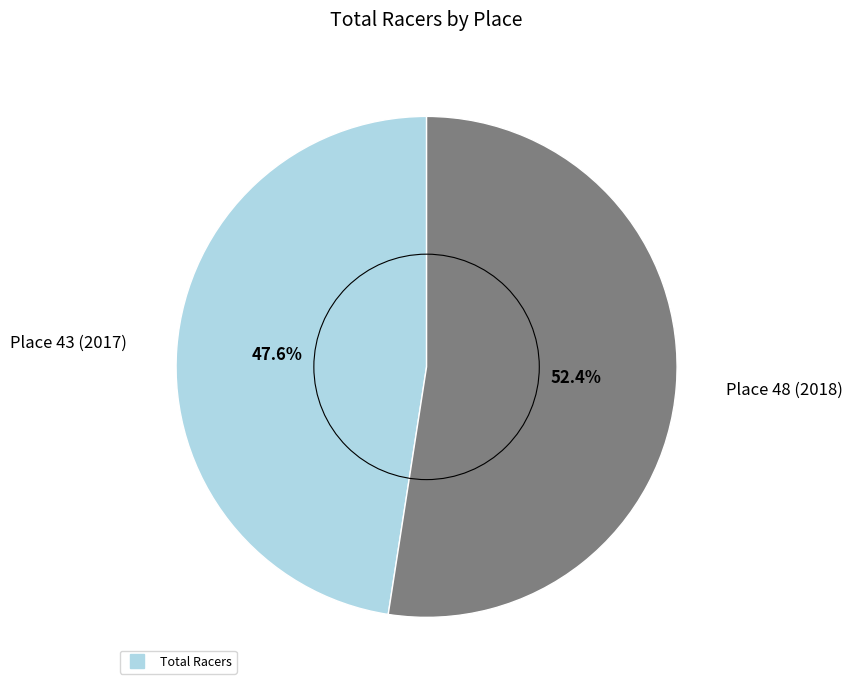

Is there any slice that represents more than half of the pie?

Yes